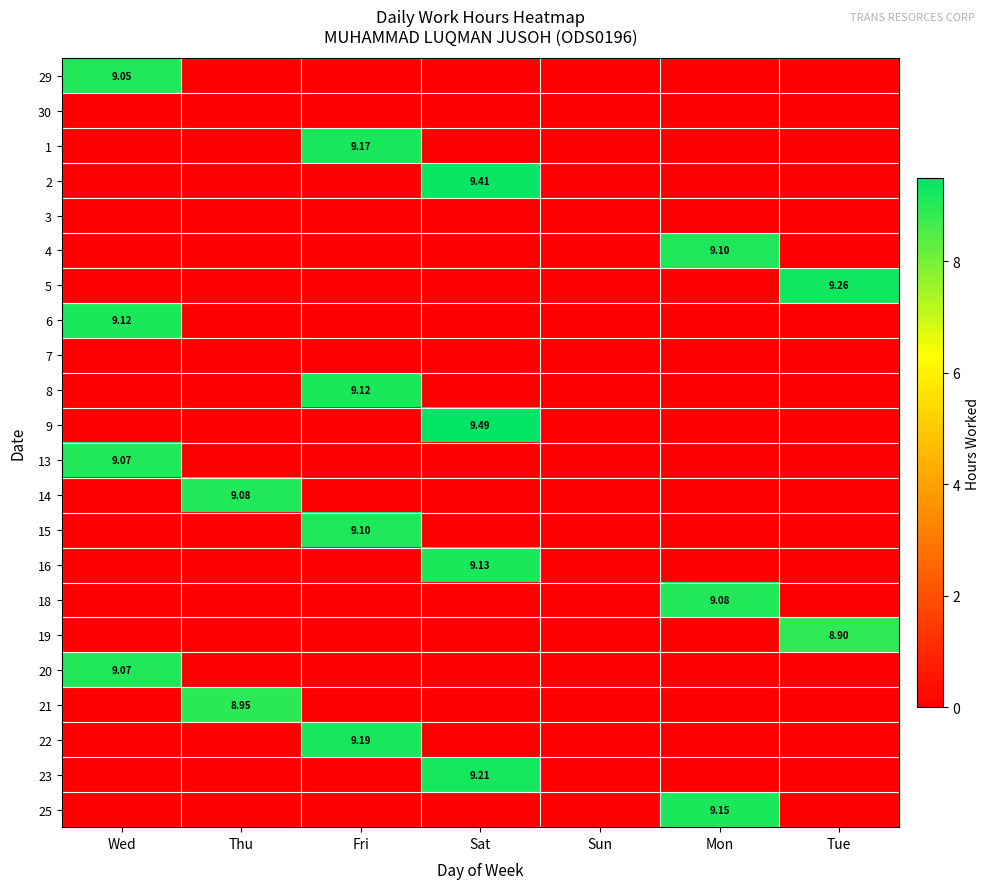

Where is 16 nearest to the value 4?

Wed